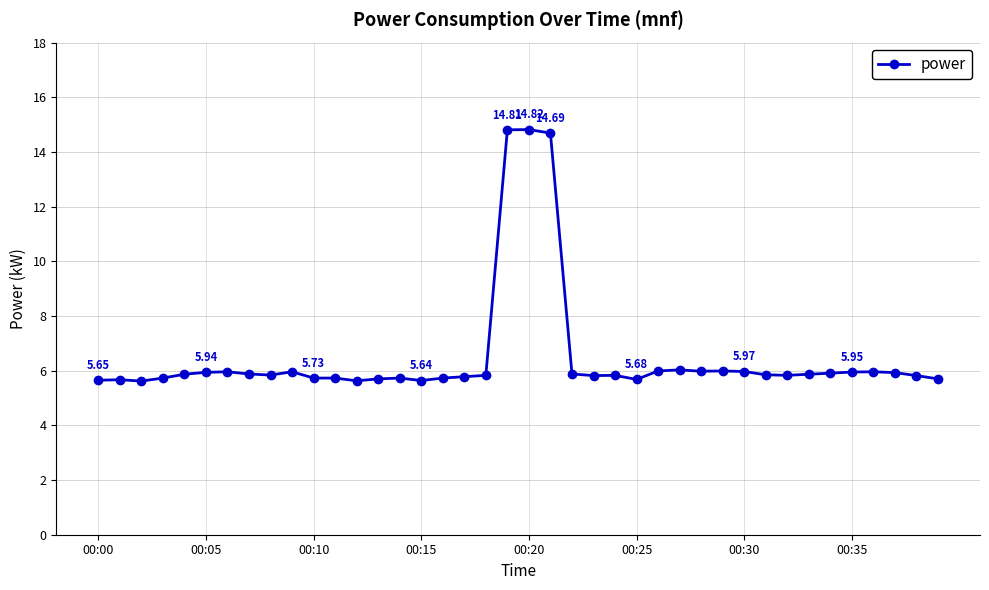

True or false: the data has more than 1 interior local peaks.

True